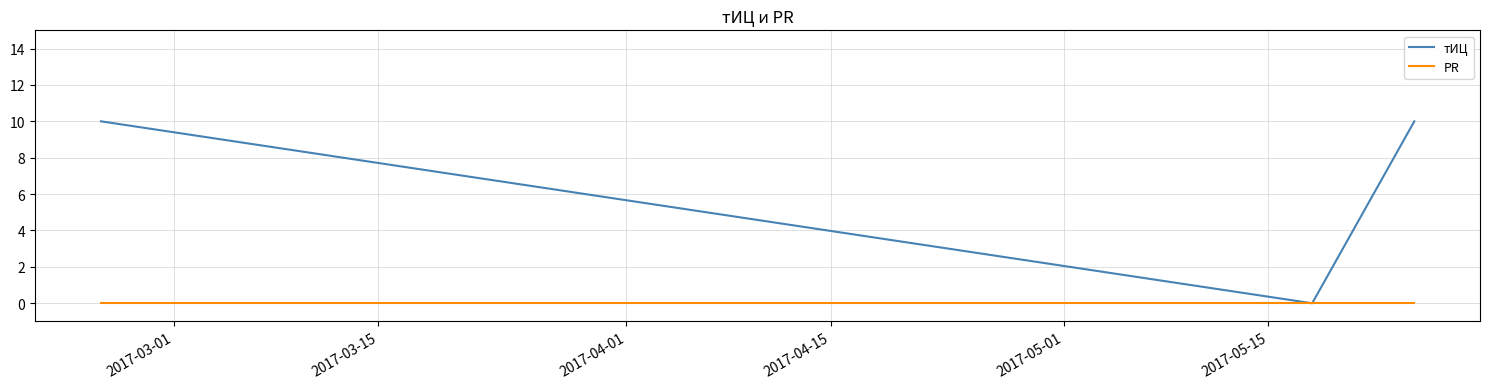

Rank the series by their average value, from highest to lowest.

тИЦ, PR